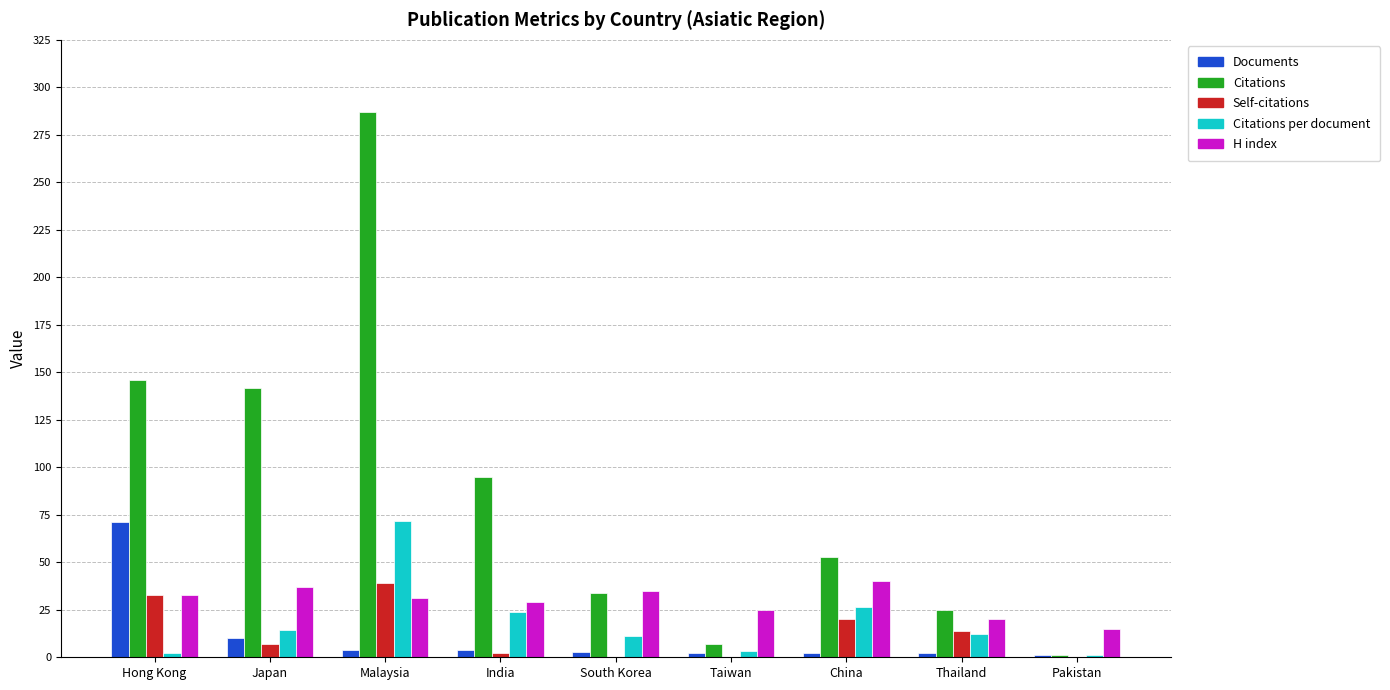

Is the value of Citations at China greater than the value of H index at Hong Kong?

Yes